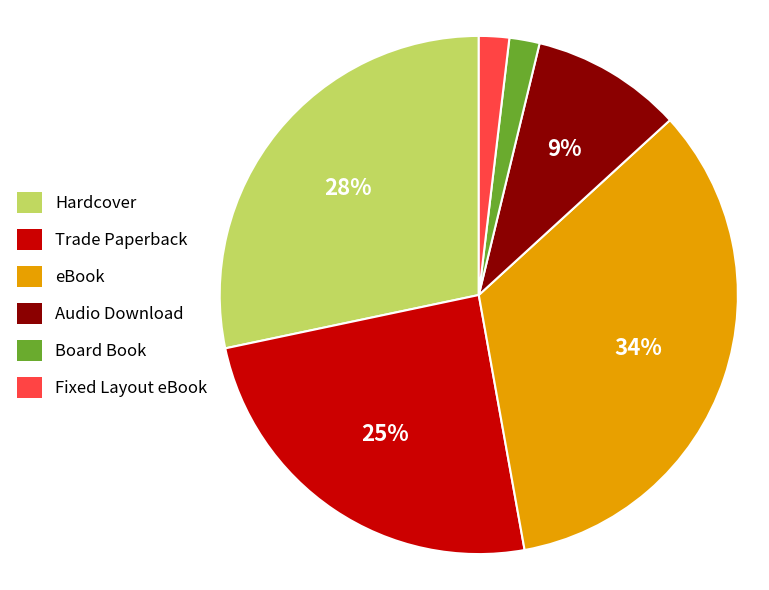

To the nearest percent, what is the average slice percentage?

17%